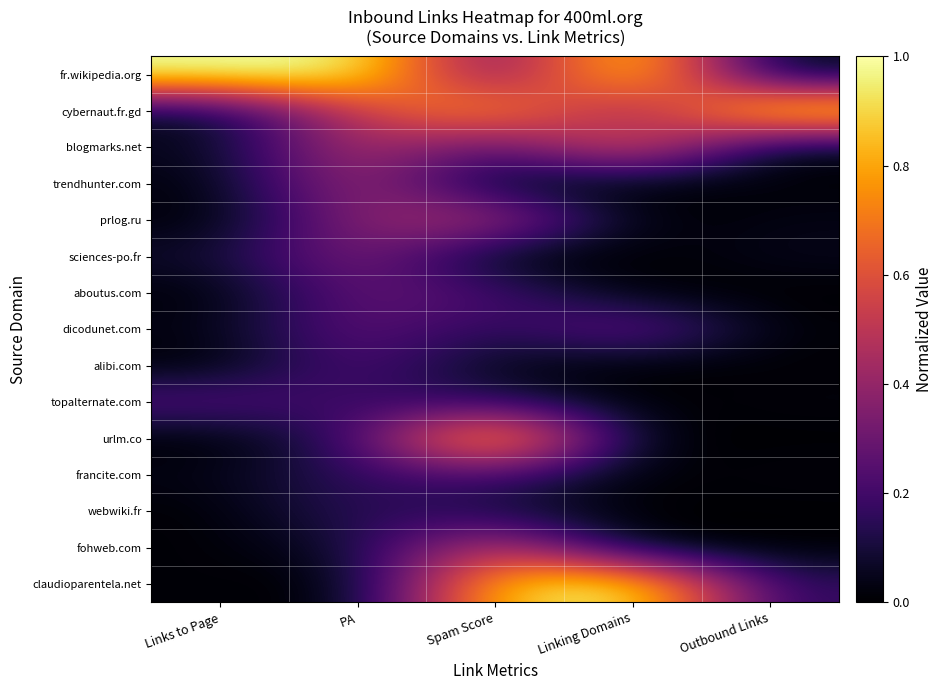

At which category is the sum across all series the highest?

Spam Score